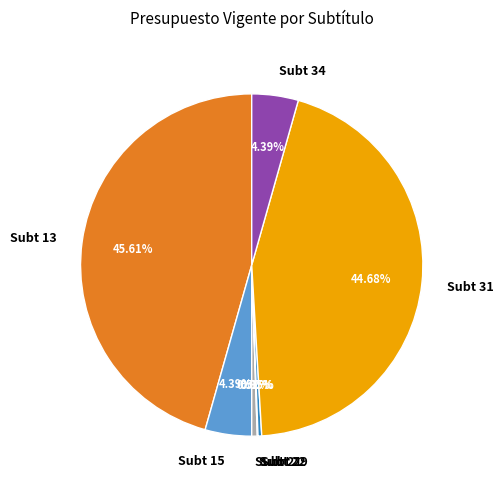

Is there a majority slice in this chart?

No